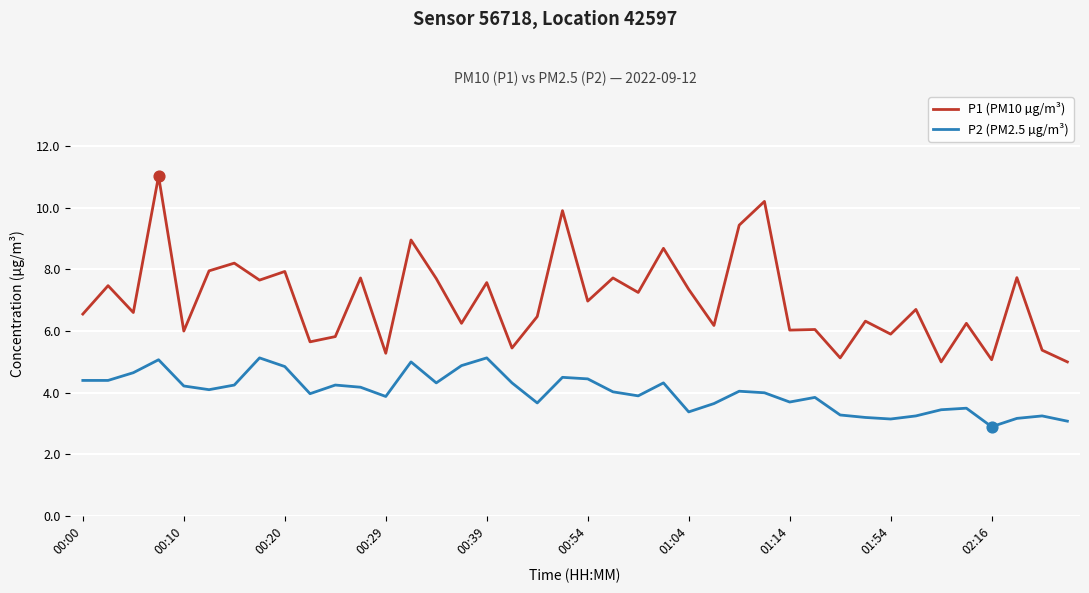

Which series has the largest range (max minus min)?

P1 (PM10 µg/m³)